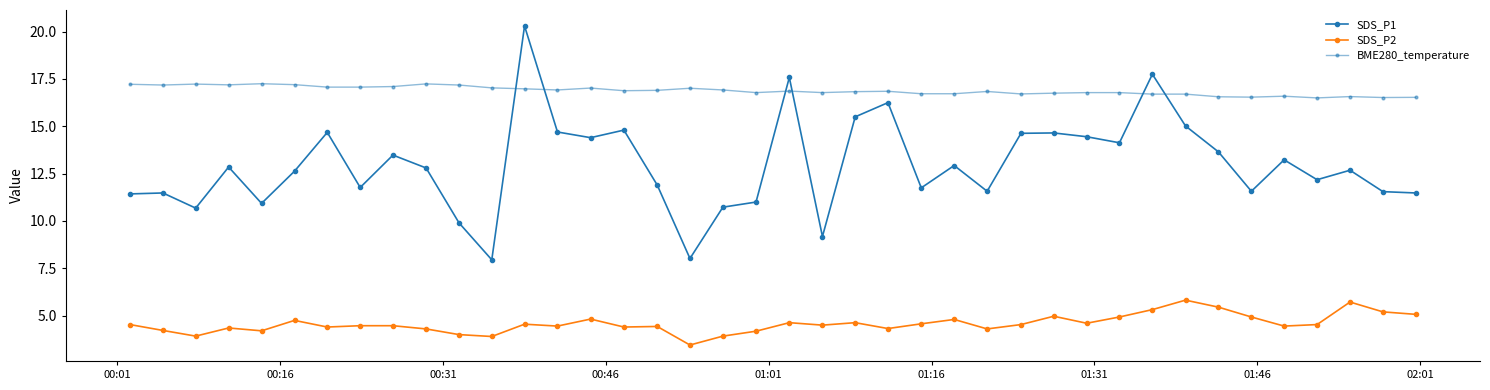

Is this an area chart (filled region under the line)?

No